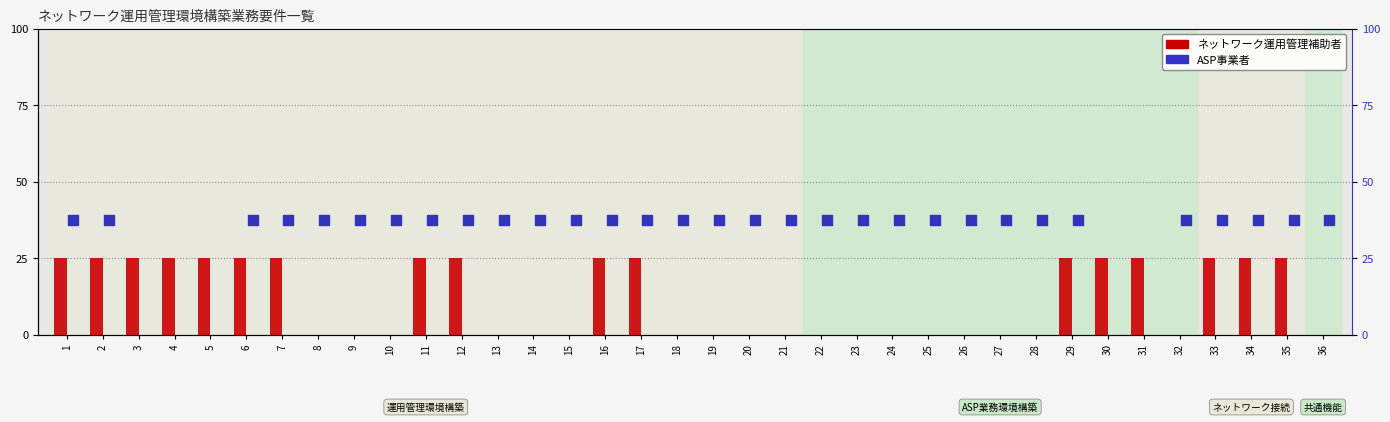

What is the ratio of the value at 35 to the value at 17?

1.0